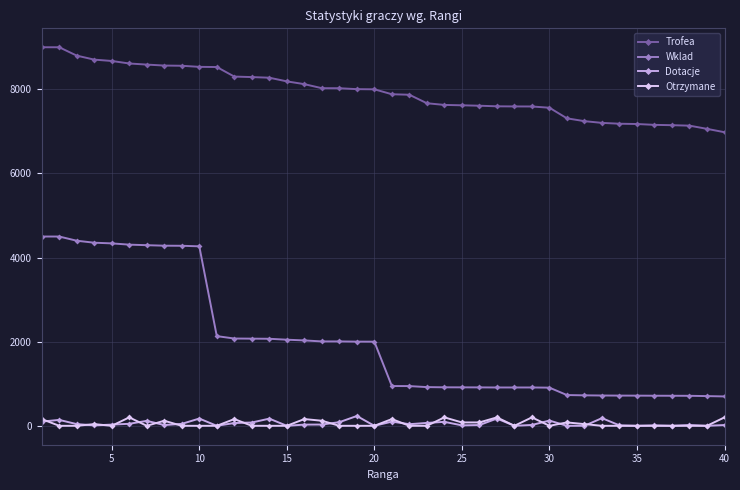

How many data points in Trofea are less than 8000?

20